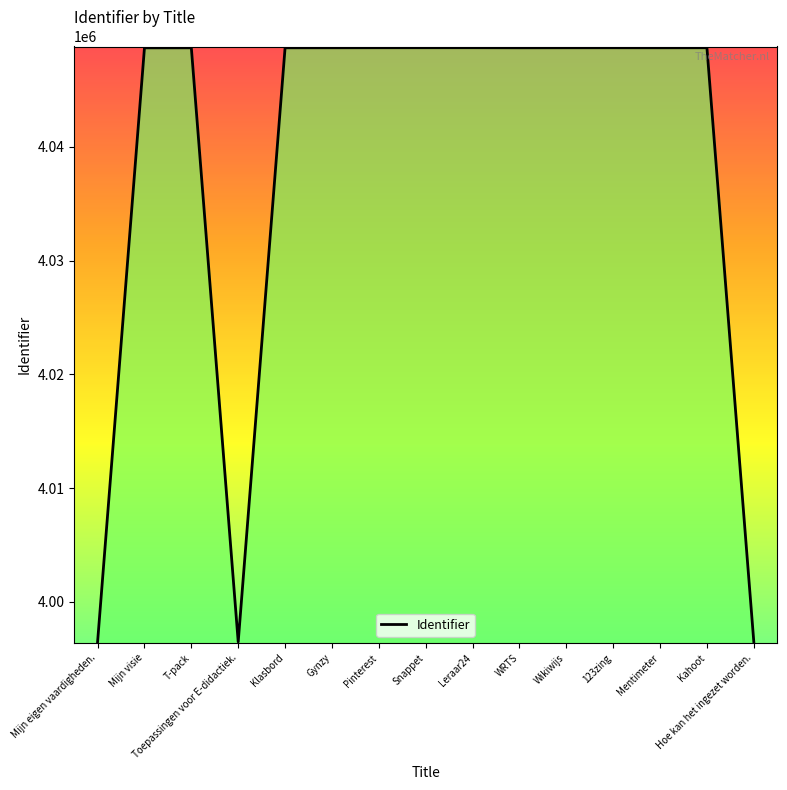

What is the minimum value shown in the chart?

3996468